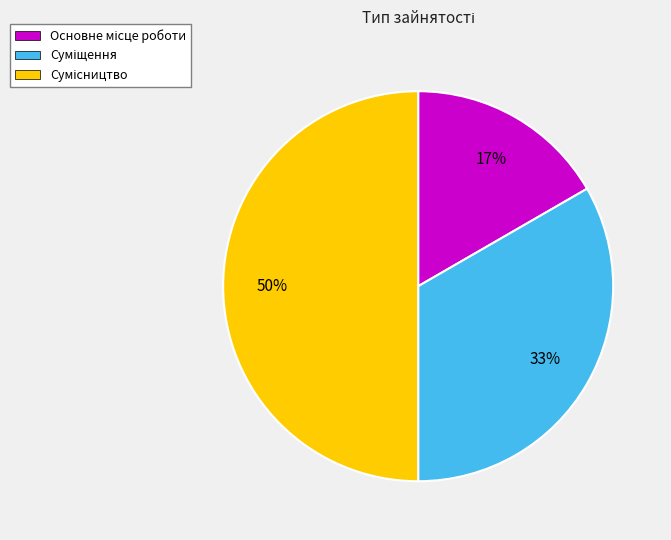

How many segments does this pie chart have?

3